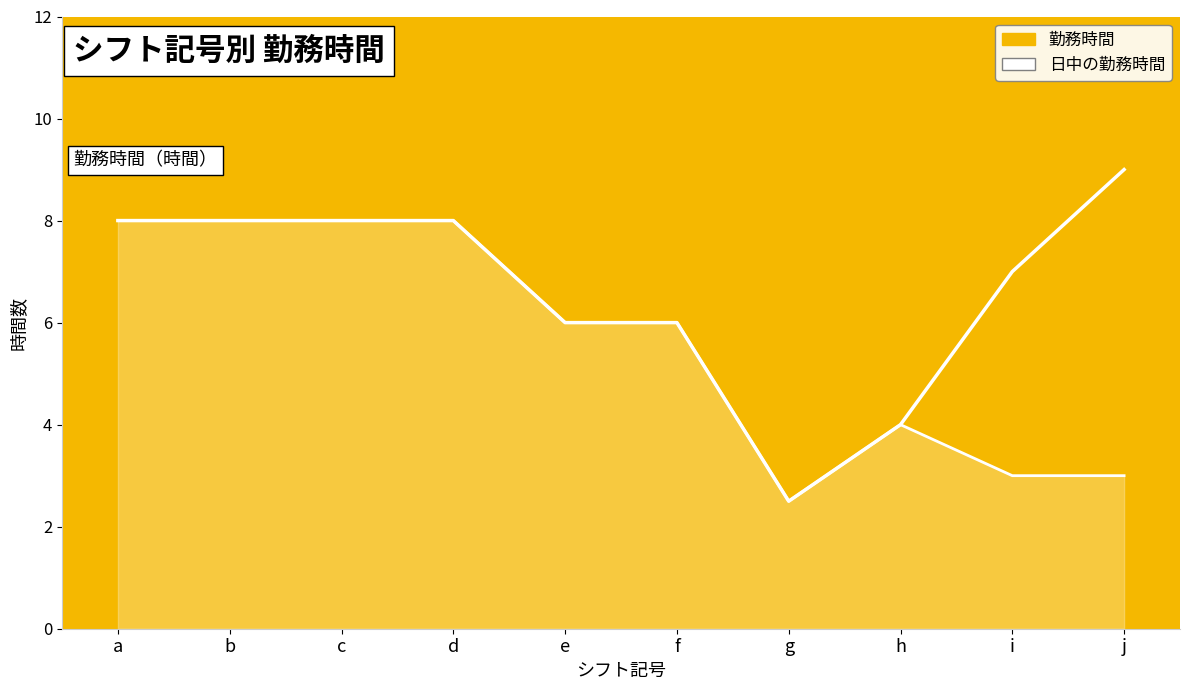

At which label does 勤務時間 first exceed 7?

a